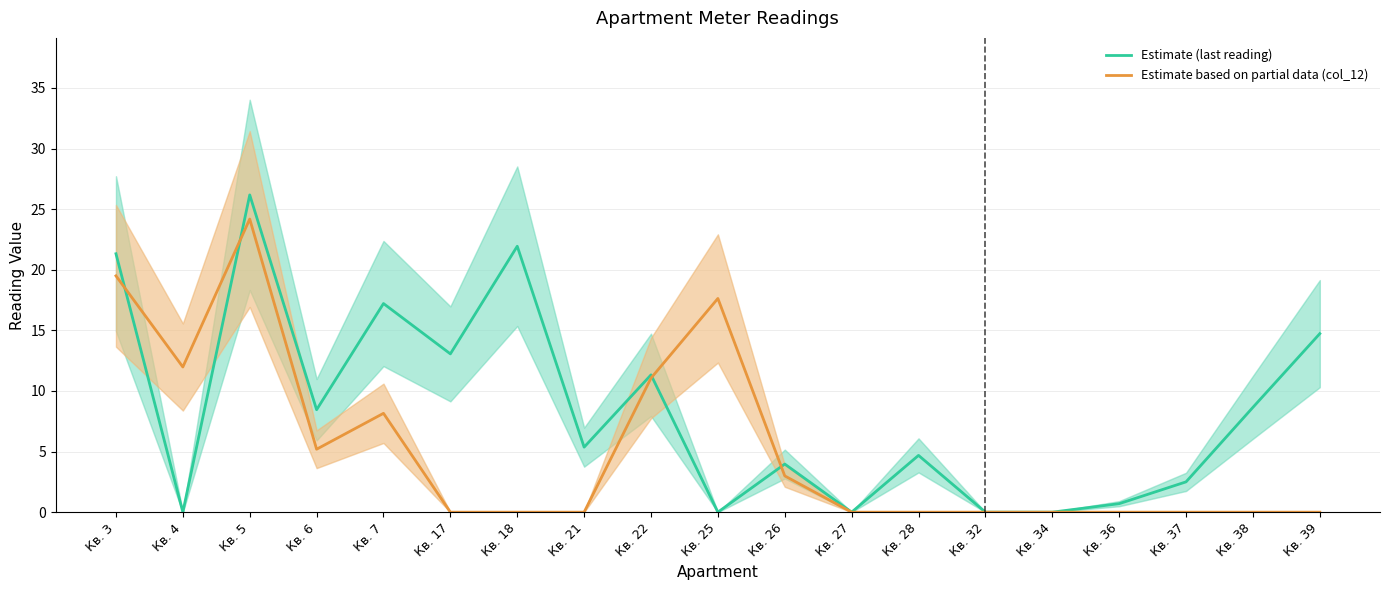

What is the maximum value shown in the chart?

26.2